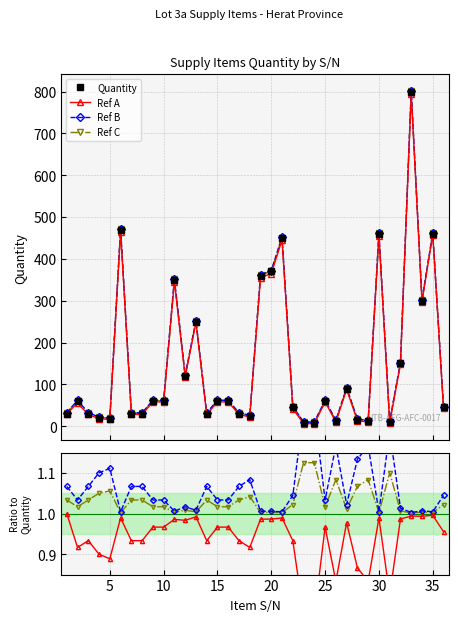

What is the difference between the maximum and minimum values in the Quantity series?

792.0